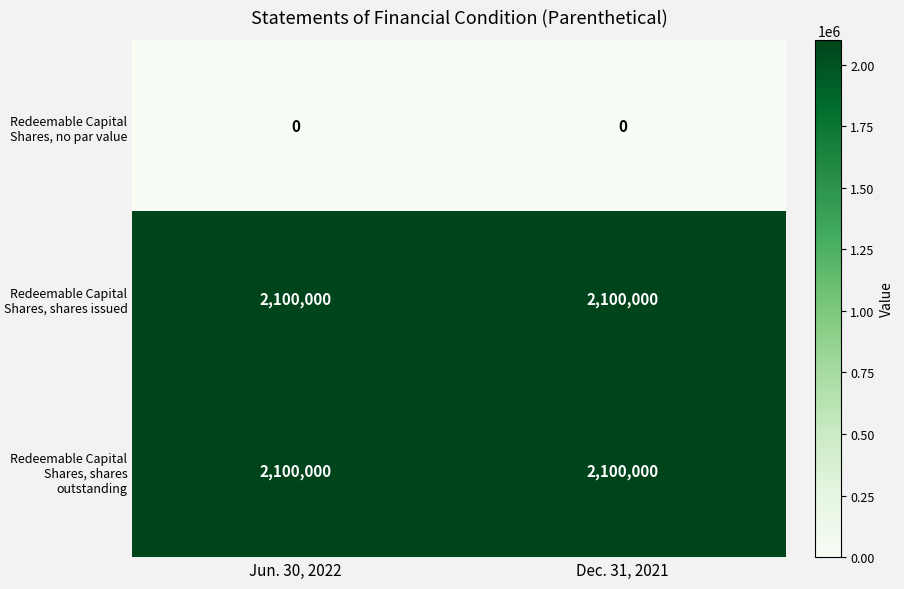

What is the total value across all series at Dec. 31, 2021?

4200000